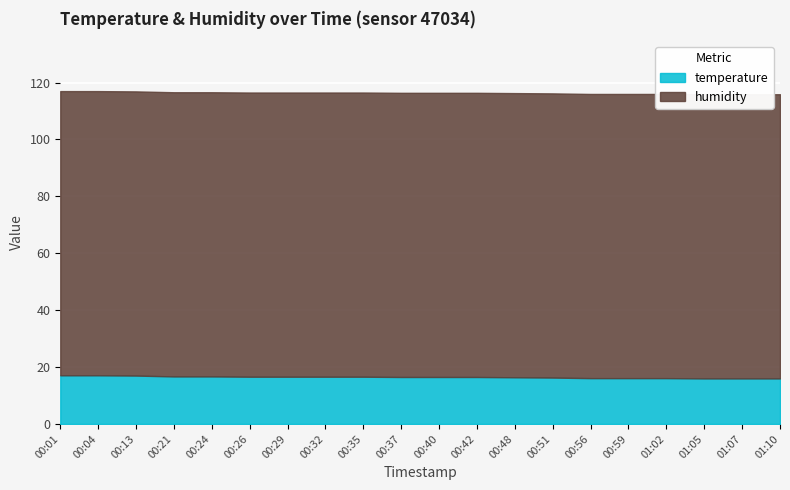

Reading left to right, what are all the values shown in this chart?

temperature: 00:01=17.1	00:04=17.1	00:13=17.0	00:21=16.7	00:24=16.7	00:26=16.6	00:29=16.6	00:32=16.6	00:35=16.6	00:37=16.5	00:40=16.5	00:42=16.5	00:48=16.4	00:51=16.3	00:56=16.1	00:59=16.1	01:02=16.1	01:05=16.0	01:07=16.0	01:10=16.0
humidity: 00:01=99.9	00:04=99.9	00:13=99.9	00:21=99.9	00:24=99.9	00:26=99.9	00:29=99.9	00:32=99.9	00:35=99.9	00:37=99.9	00:40=99.9	00:42=99.9	00:48=99.9	00:51=99.9	00:56=99.9	00:59=99.9	01:02=99.9	01:05=99.9	01:07=99.9	01:10=99.9